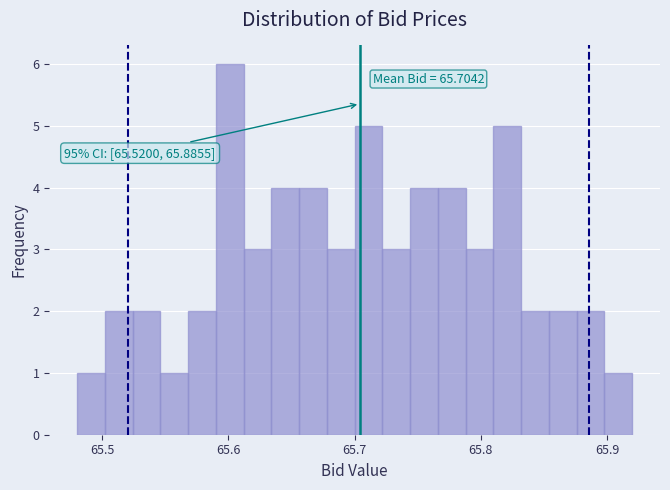

Around what value on the x-axis is the tallest bar? Give the approximate position of its centre, as read against the axis.

65.60